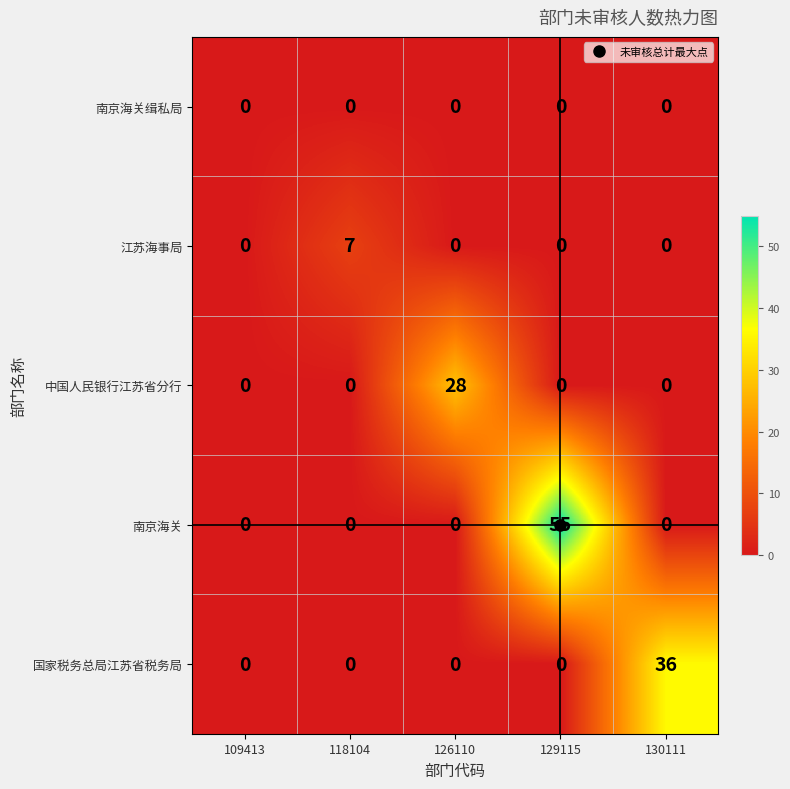

True or false: 江苏海事局 has a value of 4 at 130111.

False